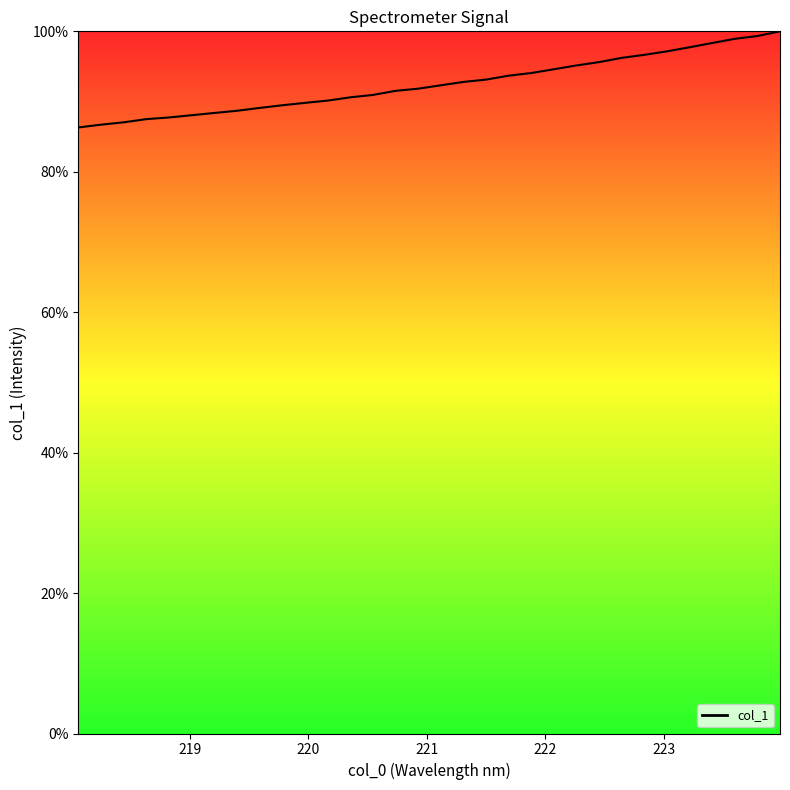

What is the maximum value shown in the chart?

100.0